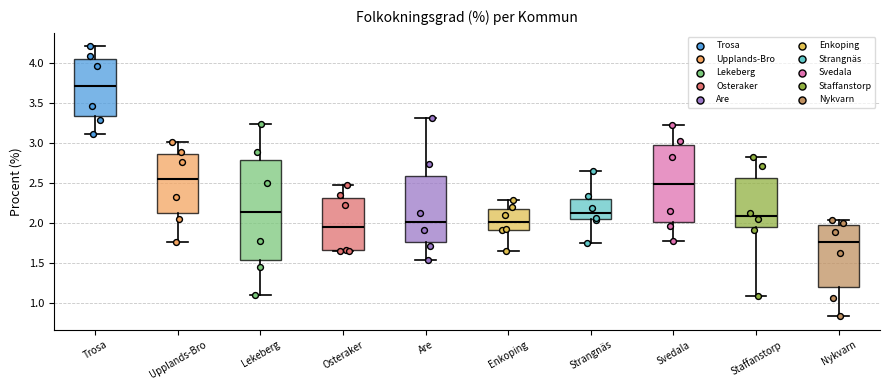

Comparing the boxes themselves (not the whiskers), which one is the tallest?

Lekeberg